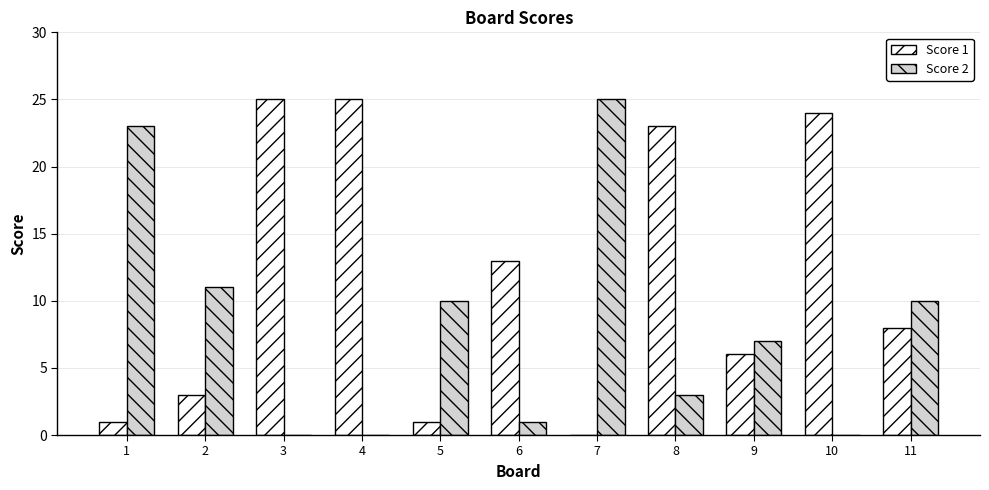

Is the value of Score 2 at 4 greater than the value of Score 1 at 10?

No